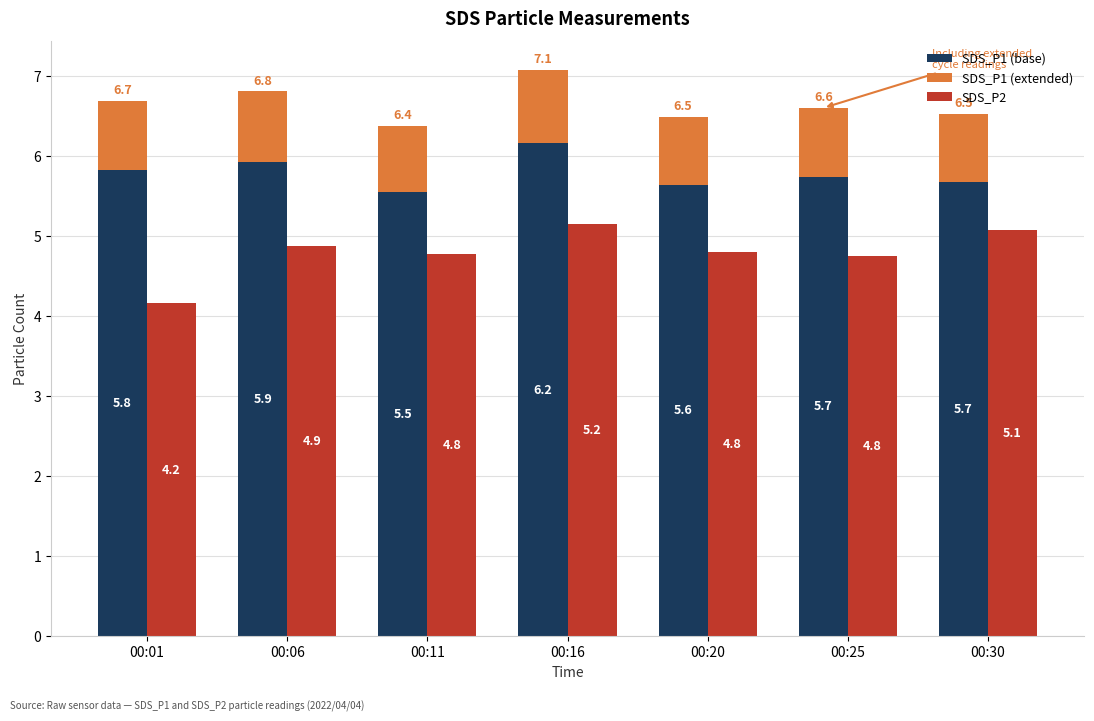

Rank the series at 00:11 from highest to lowest value.

SDS_P1 (base), SDS_P2, SDS_P1 (extended)